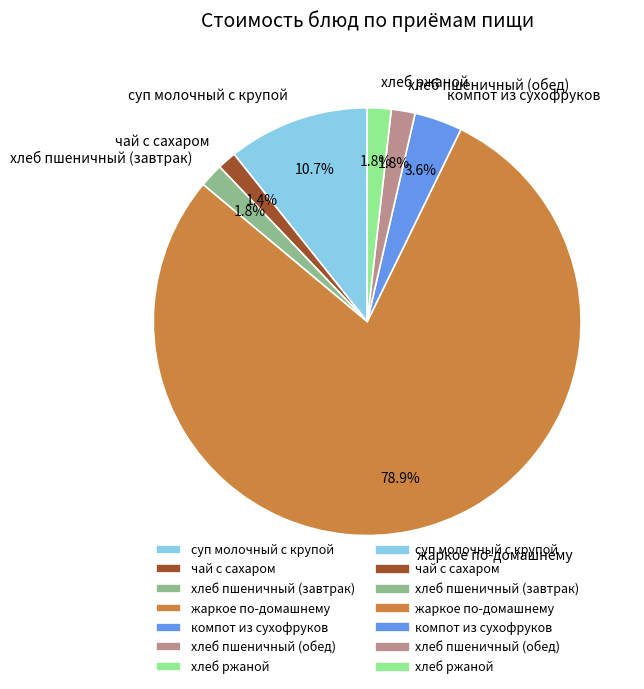

Approximately how many times larger is the value at жаркое по-домашнему compared to хлеб пшеничный (обед)?

43.8